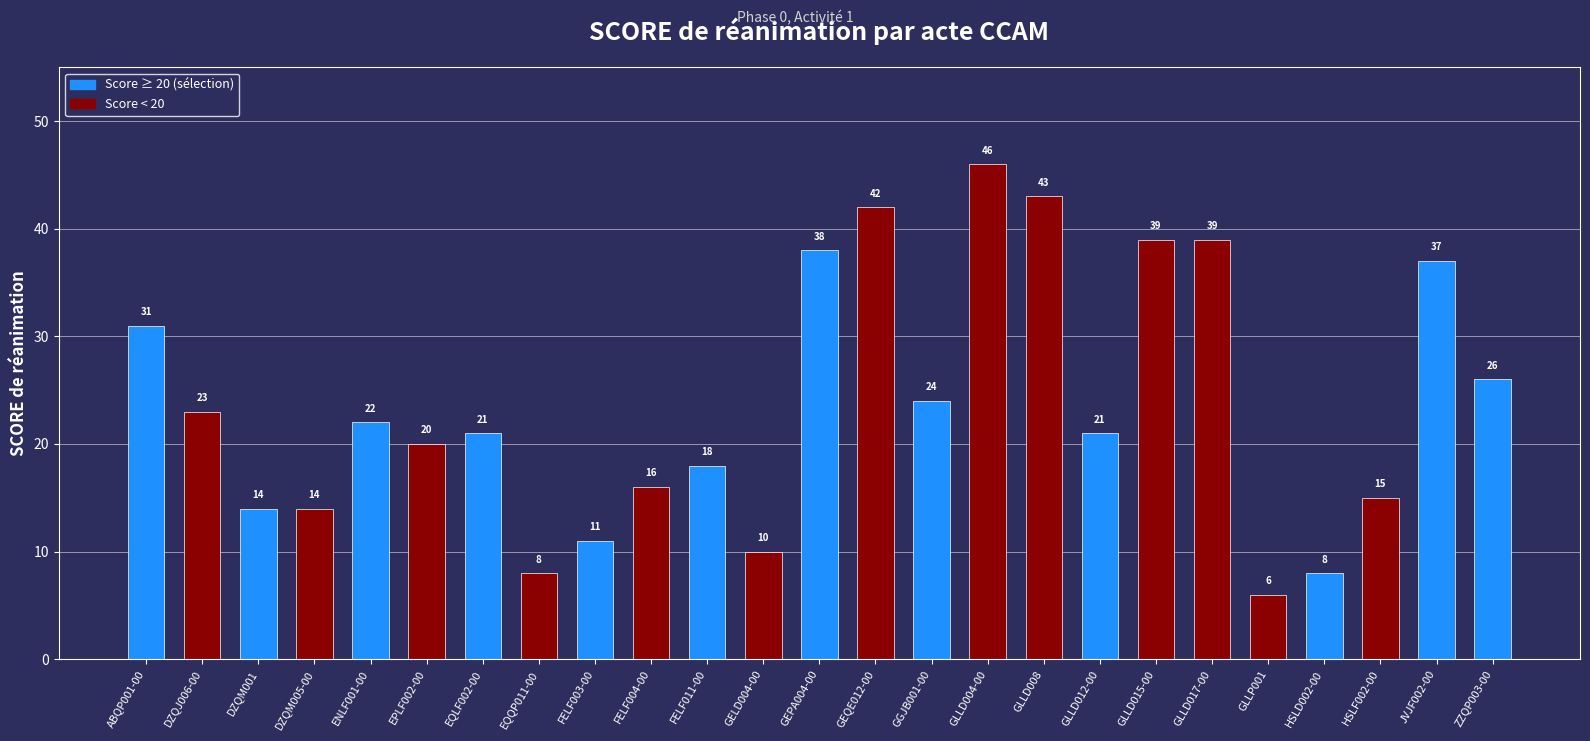

True or false: the data shows 39 at GLLD015-00.

True